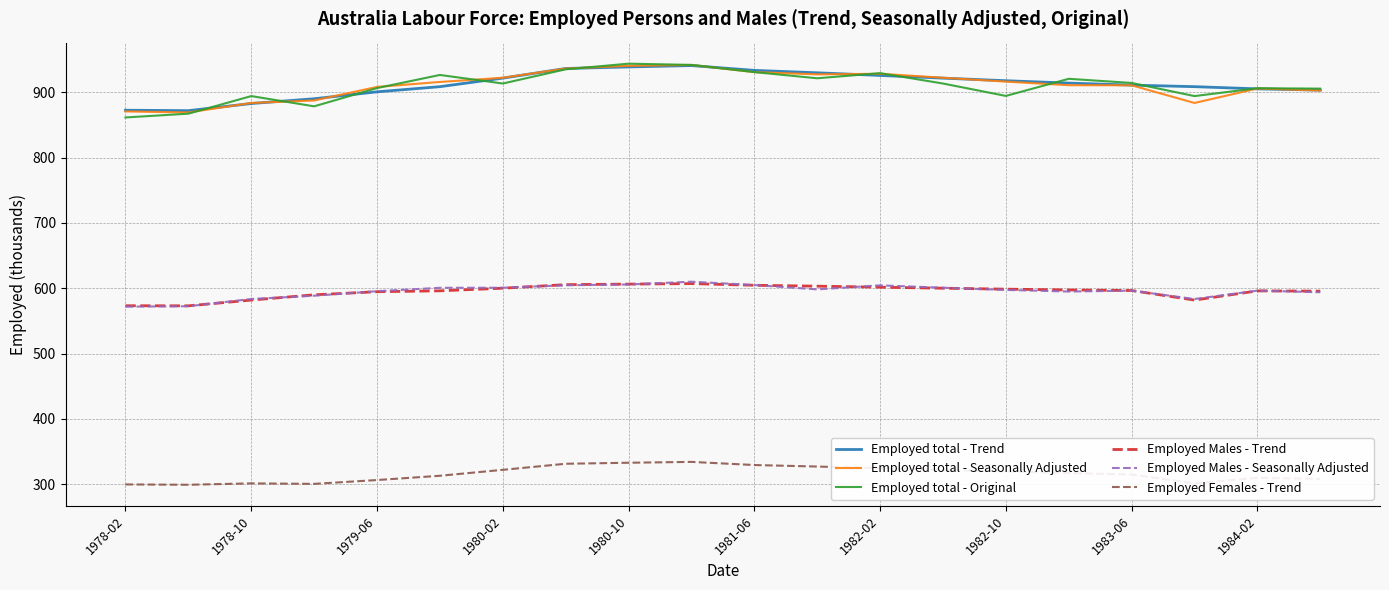

True or false: Employed Males - Trend and Employed Females - Trend intersect in this chart.

False